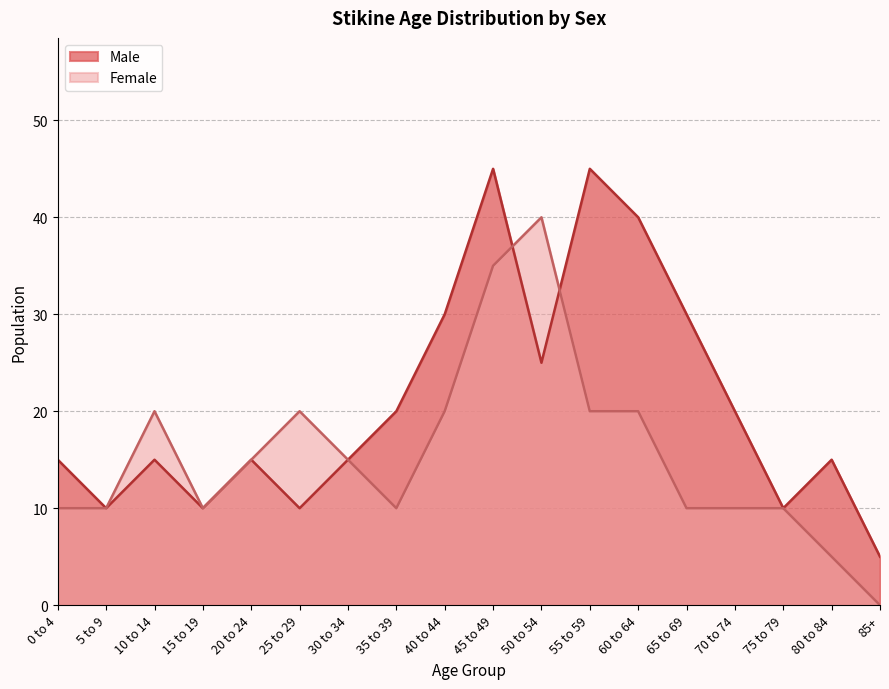

Between 40 to 44 and 55 to 59, which series saw the biggest shift?

Male